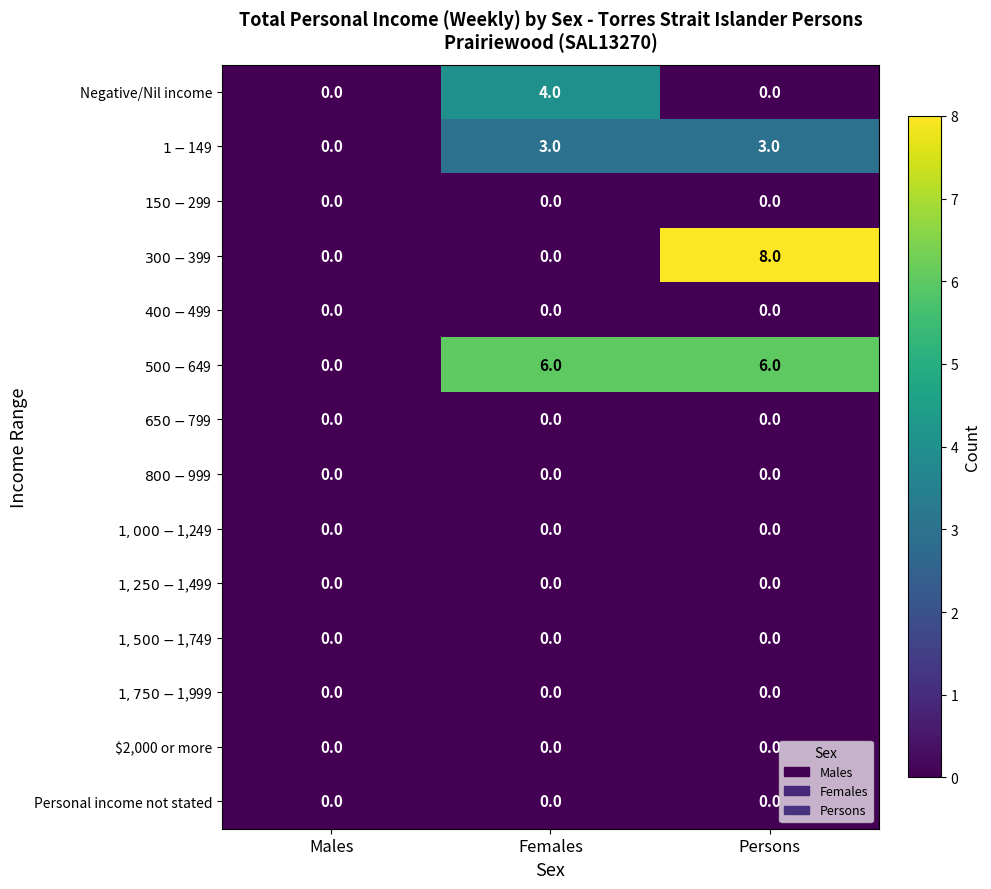

What is the spread (max minus min) of values at Persons?

8